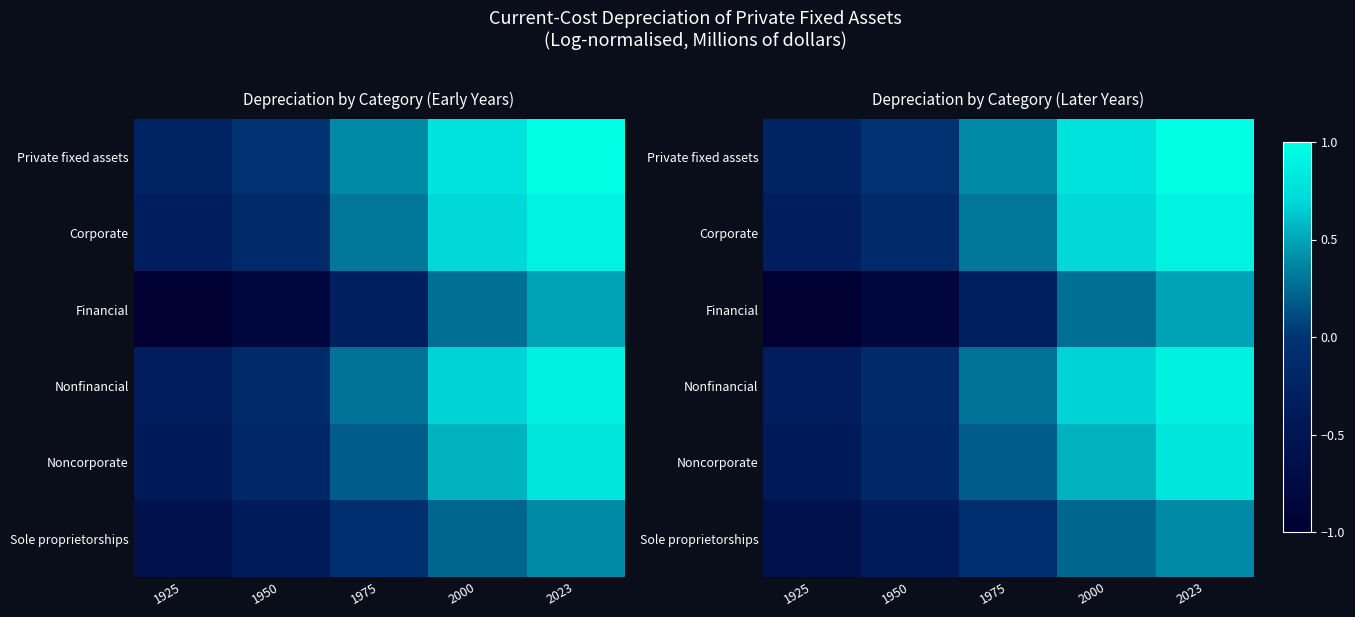

What value does the Sole proprietorships series have at 1950?

-0.4